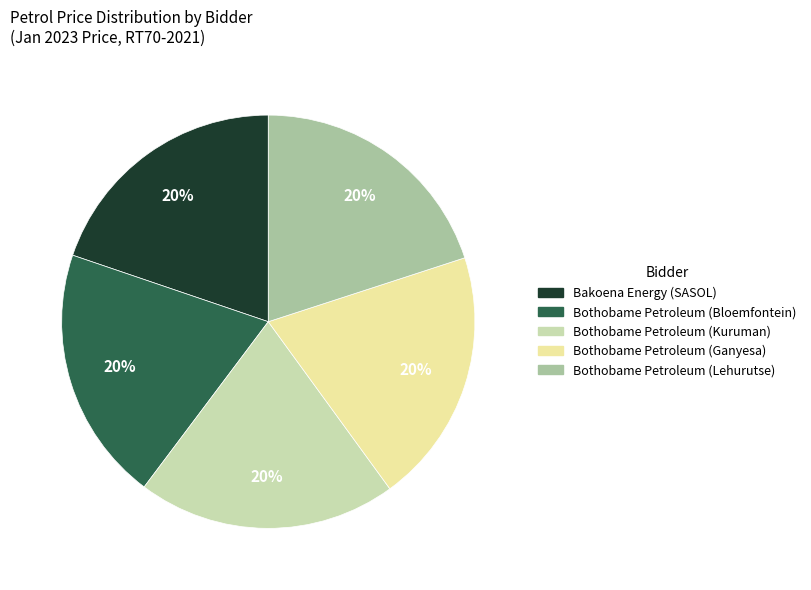

Do Bothobame Petroleum (Kuruman) and Bothobame Petroleum (Ganyesa) together represent more than half of the pie?

No